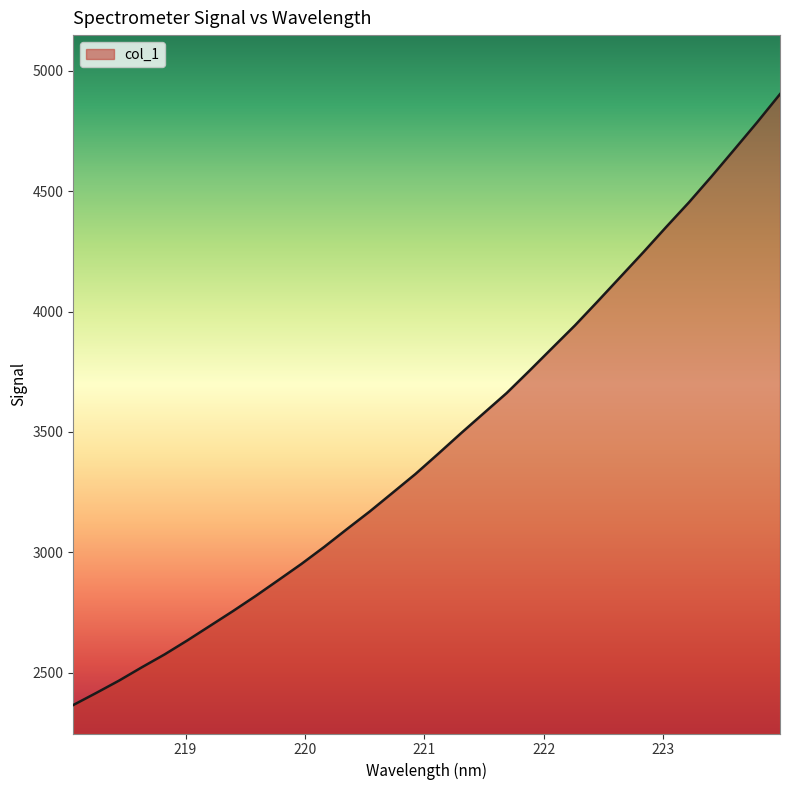

What is the difference between the second highest and second lowest values?

2371.0